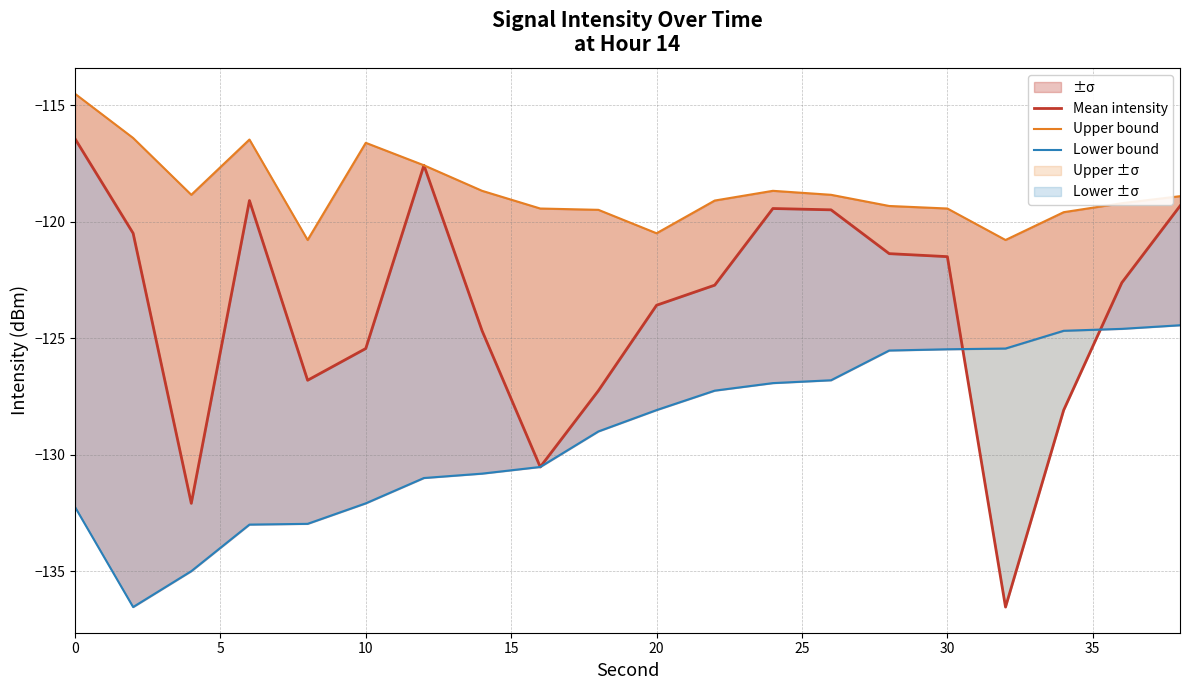

Rank the series by their maximum value, from highest to lowest.

Upper bound, Mean intensity, Lower bound